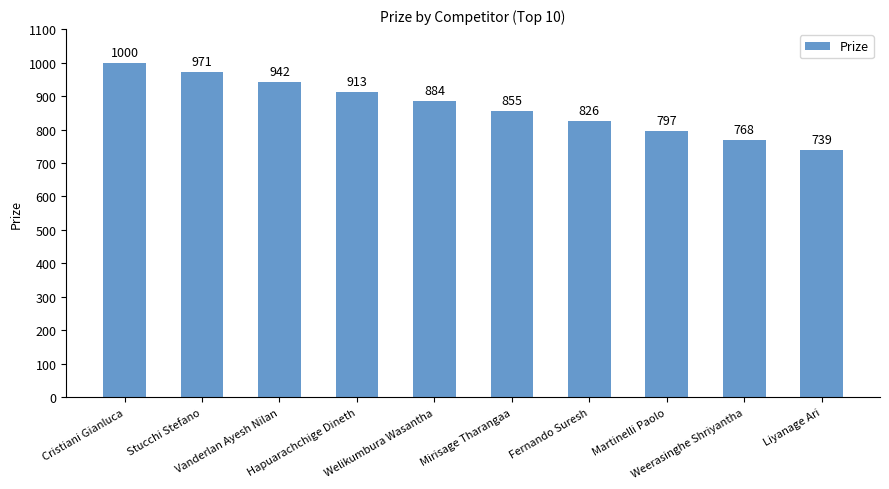

What is the value of the 2nd bar from the left?

971